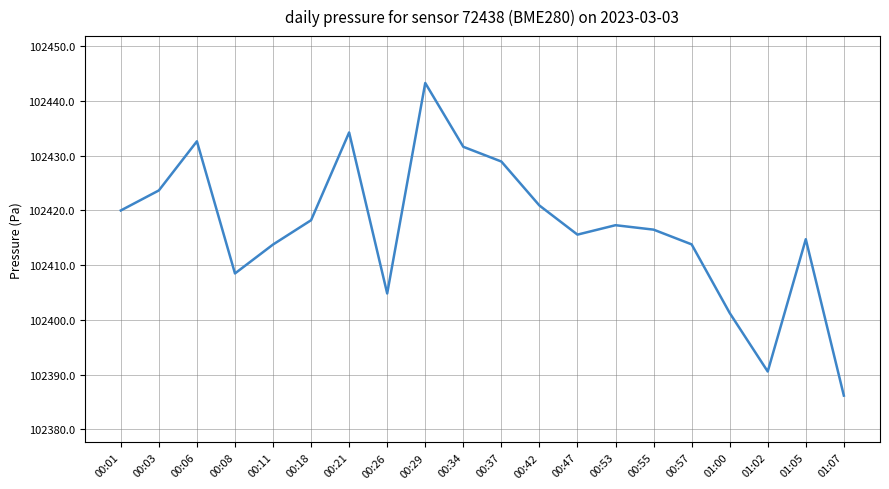

What is the difference between the values at 00:01 and 00:03?

3.7